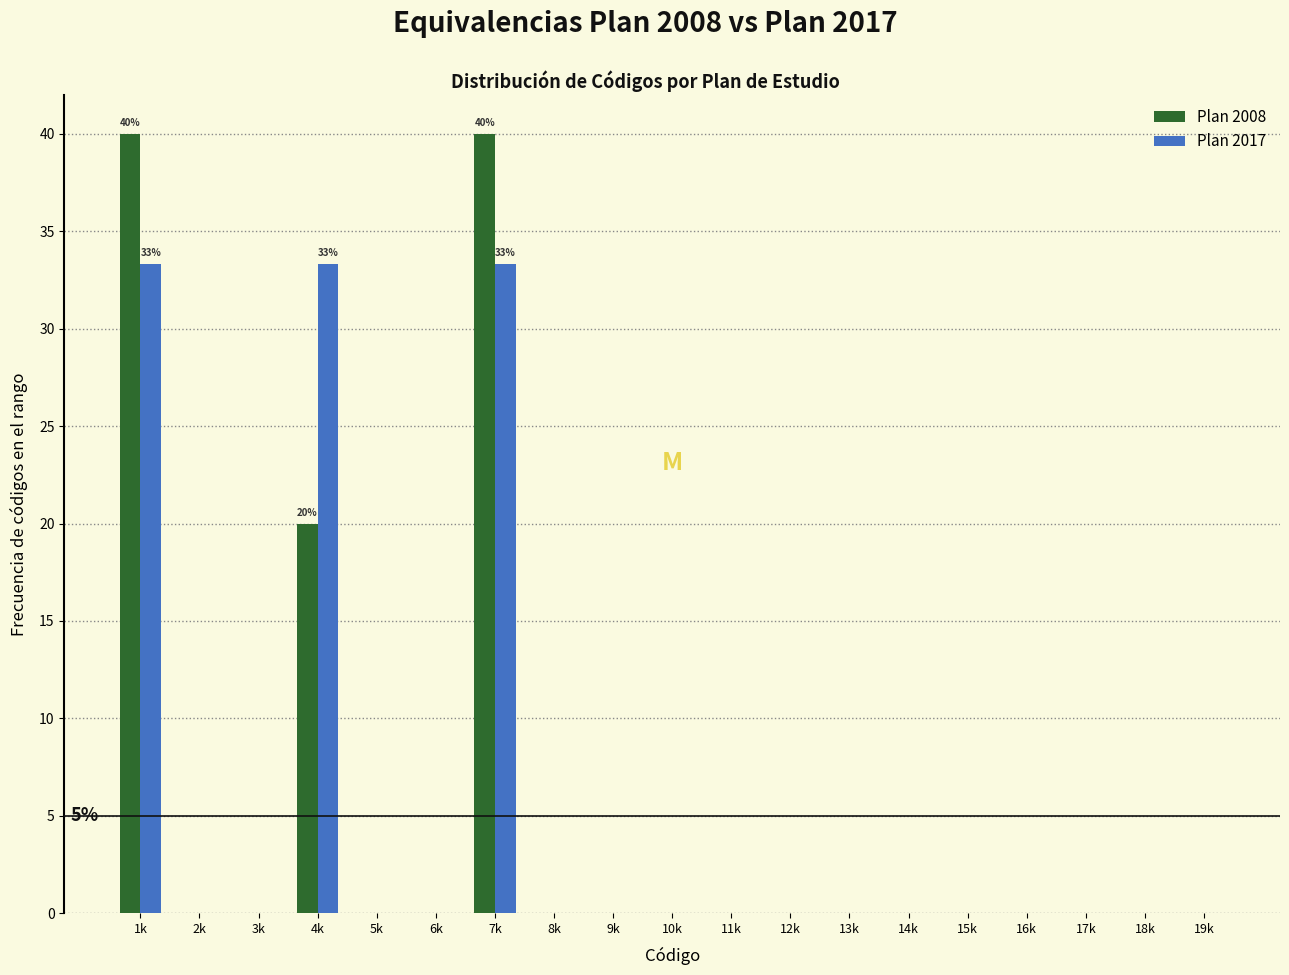

What is the greatest value displayed?

40.0